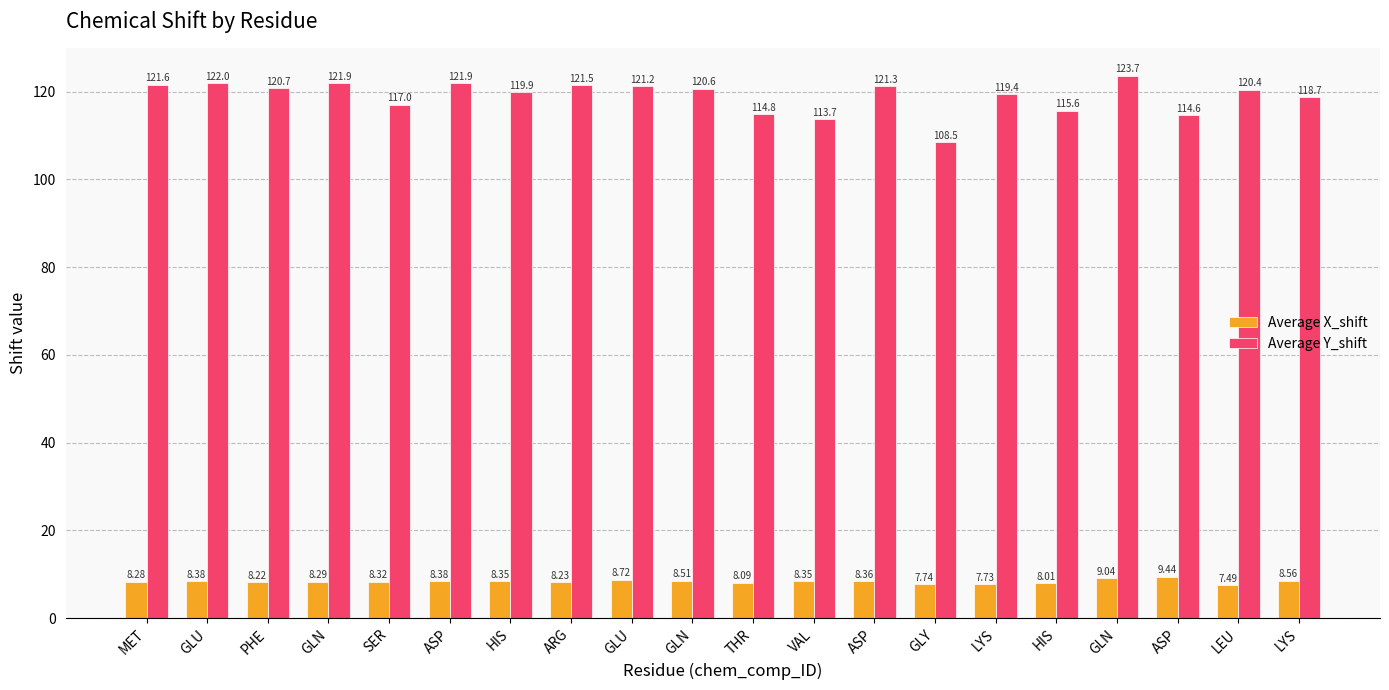

The Average Y_shift series shows 164.9 at LEU. True or false?

False